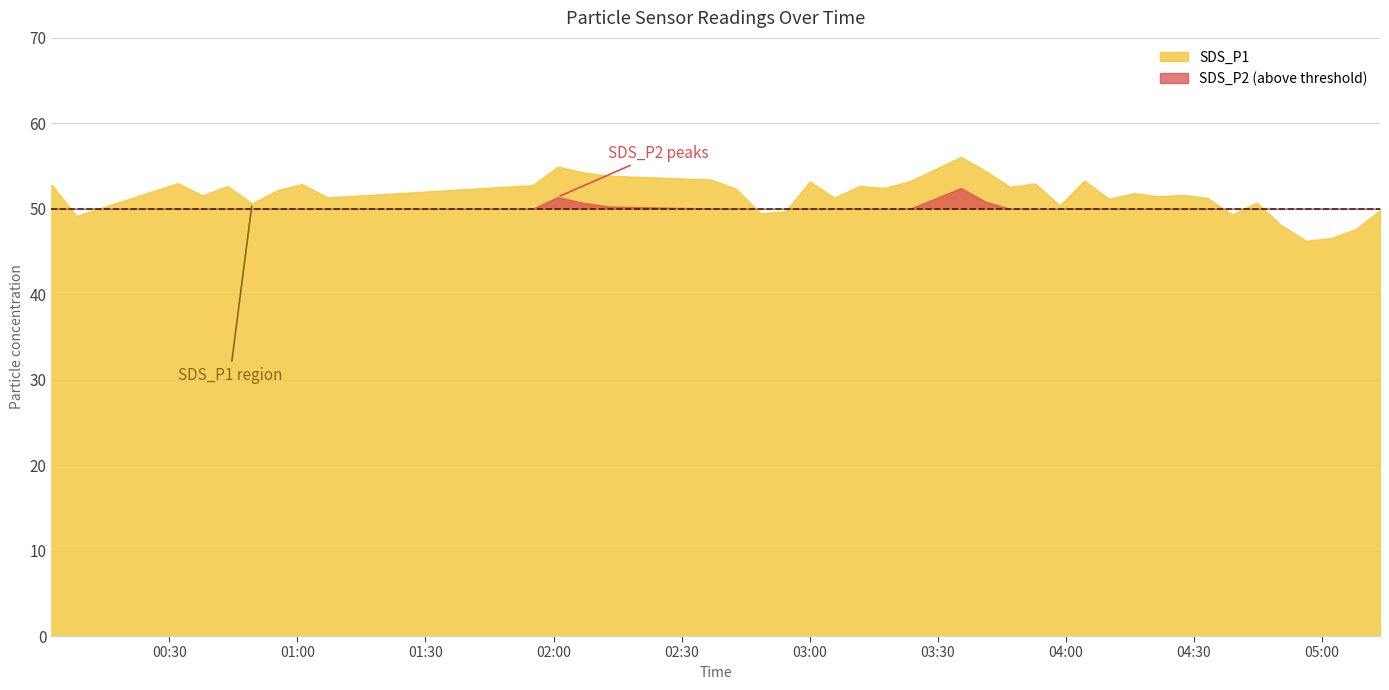

Rank the series by their average value, from lowest to highest.

SDS_P2, SDS_P1